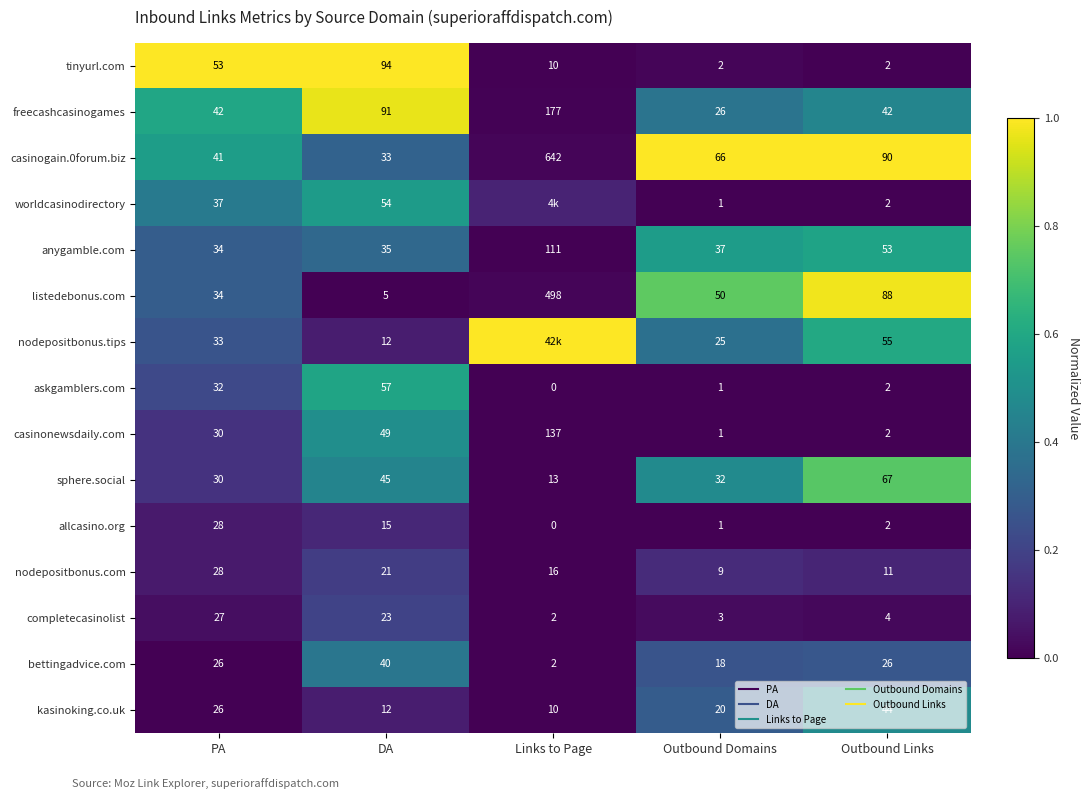

Between DA and Links to Page, which is larger?

DA